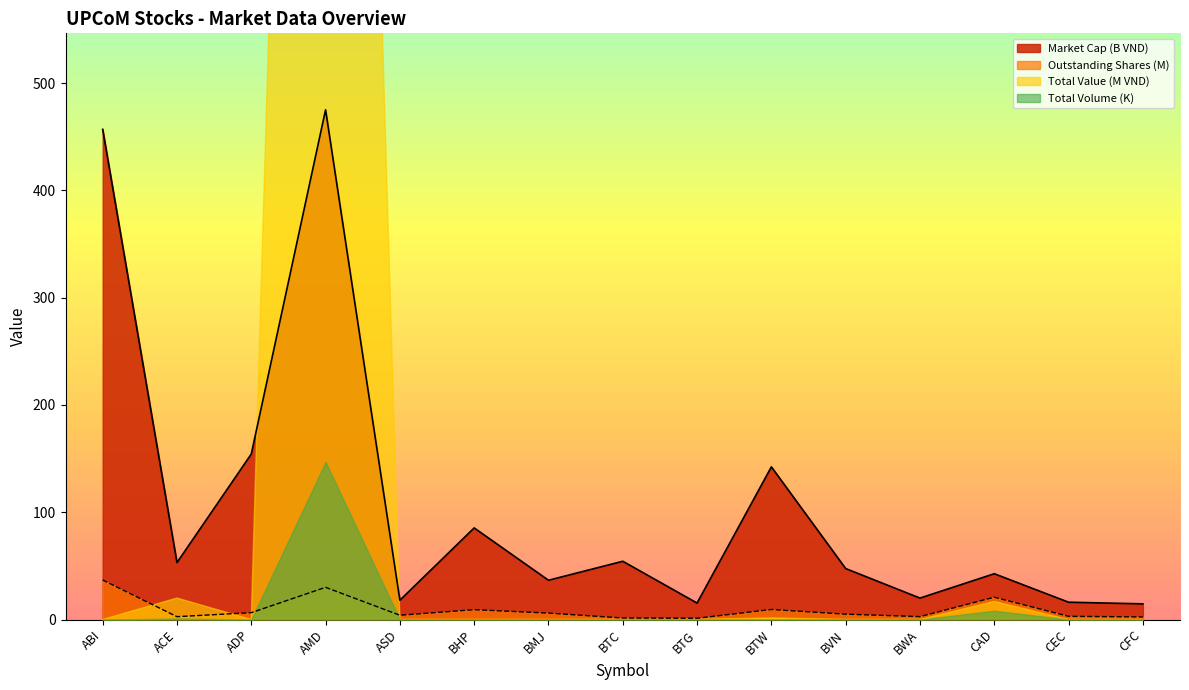

What is the average value of the Market Cap (VND) series?

108.8